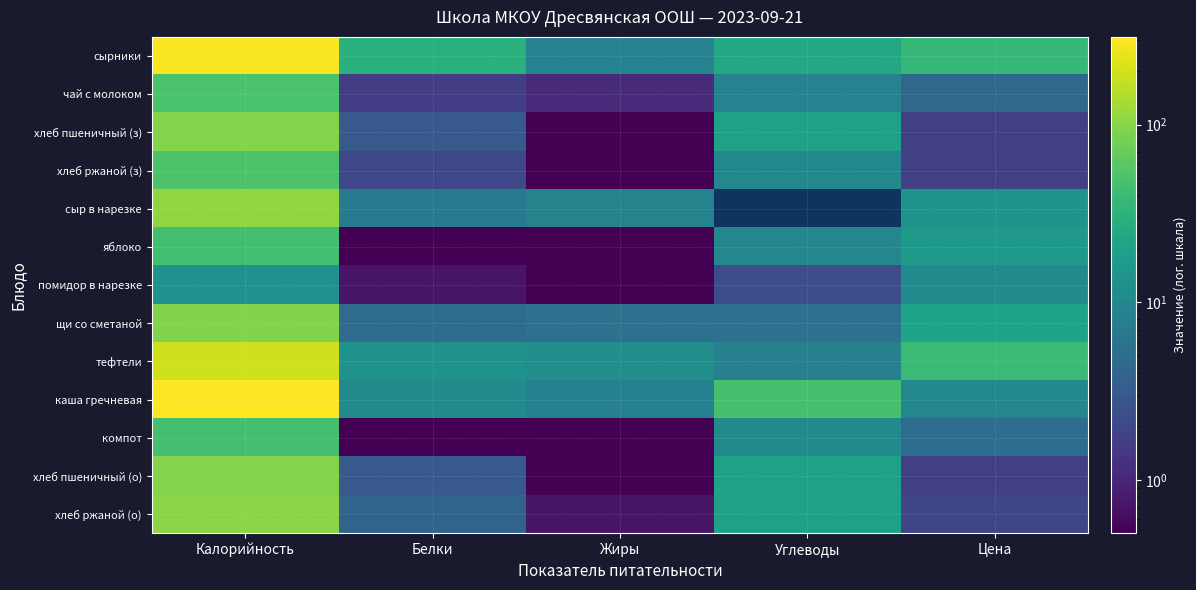

How many distinct data groups are displayed?

13